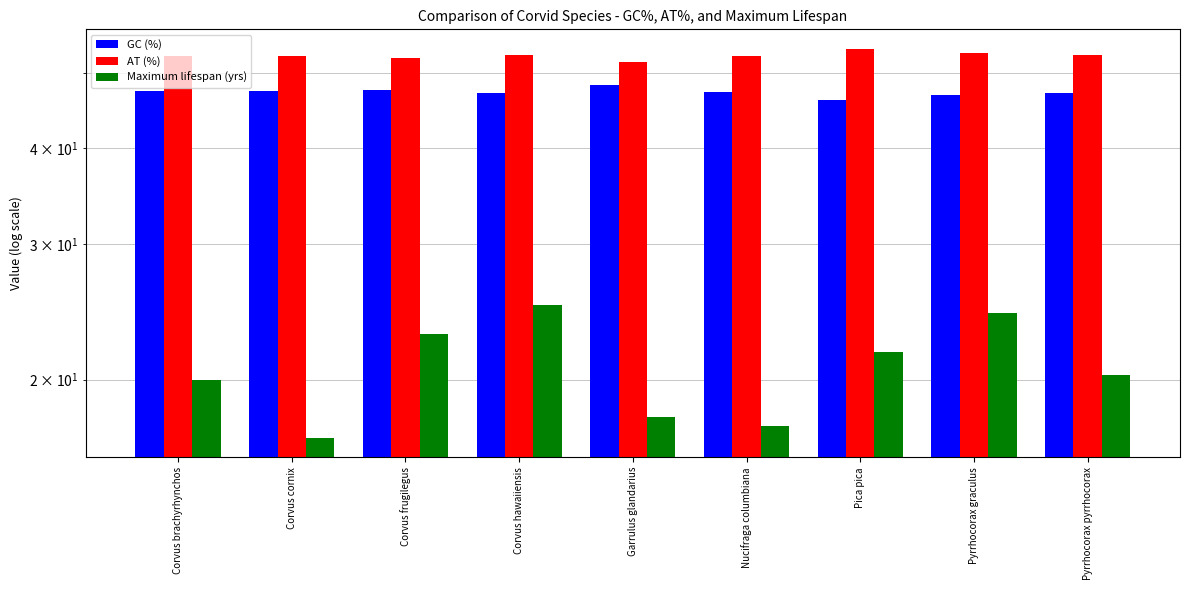

Reading left to right, list all the values displayed in this chart.

GC (%): Corvus brachyrhynchos=47.4	Corvus cornix=47.4	Corvus frugilegus=47.6	Corvus hawaiiensis=47.2	Garrulus glandarius=48.3	Nucifraga columbiana=47.3	Pica pica=46.2	Pyrrhocorax graculus=46.8	Pyrrhocorax pyrrhocorax=47.2
AT (%): Corvus brachyrhynchos=52.6	Corvus cornix=52.6	Corvus frugilegus=52.4	Corvus hawaiiensis=52.8	Garrulus glandarius=51.7	Nucifraga columbiana=52.7	Pica pica=53.8	Pyrrhocorax graculus=53.2	Pyrrhocorax pyrrhocorax=52.8
Maximum lifespan (yrs): Corvus brachyrhynchos=20.0	Corvus cornix=16.8	Corvus frugilegus=22.9	Corvus hawaiiensis=25.0	Garrulus glandarius=17.9	Nucifraga columbiana=17.4	Pica pica=21.7	Pyrrhocorax graculus=24.4	Pyrrhocorax pyrrhocorax=20.3